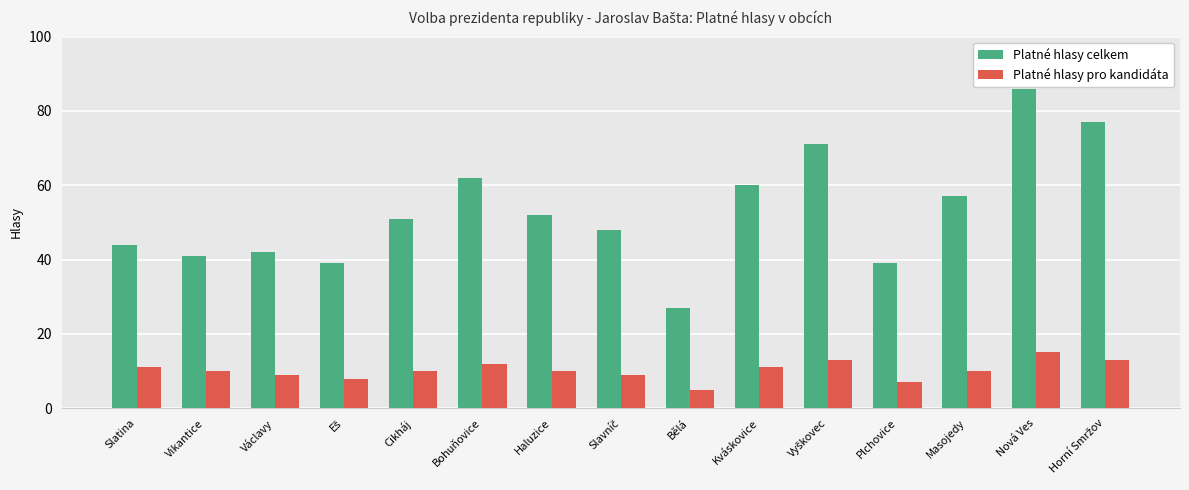

List the series in order of their peak value, lowest first.

Platné hlasy pro kandidáta, Platné hlasy celkem